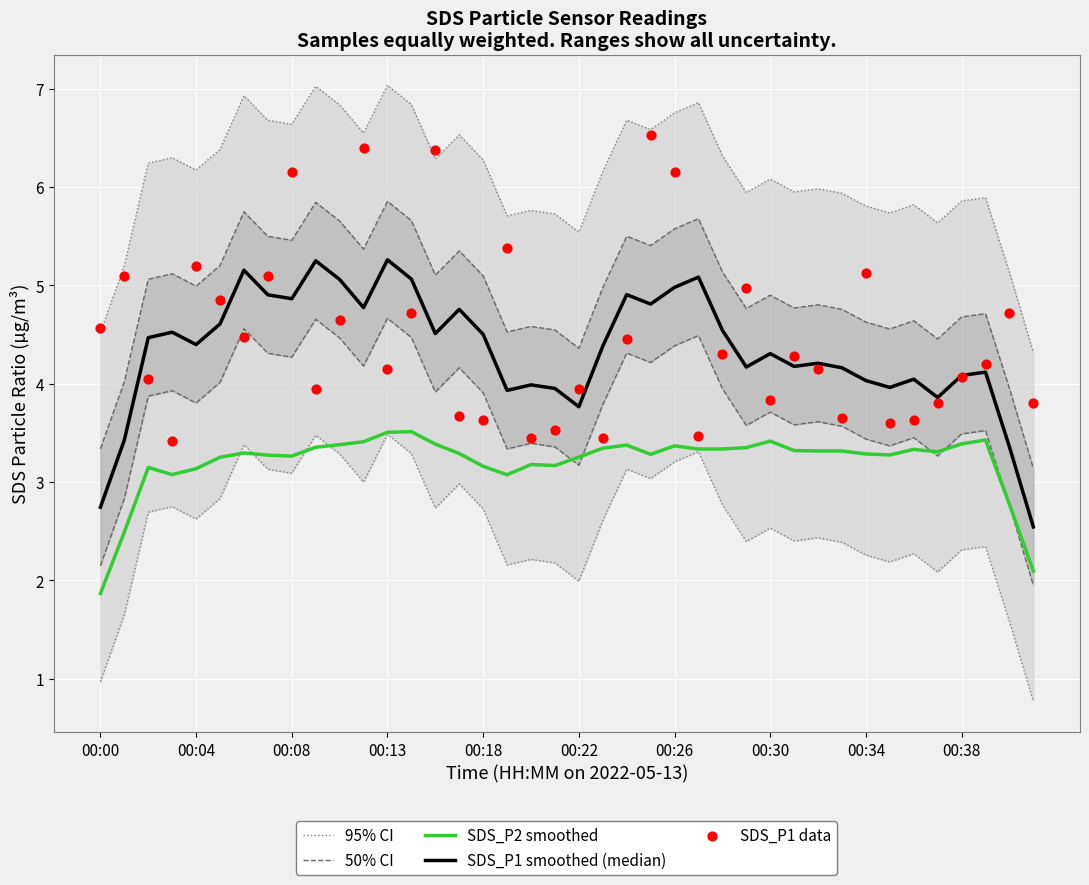

Which series contains the lowest Y value?

SDS_P2 smoothed